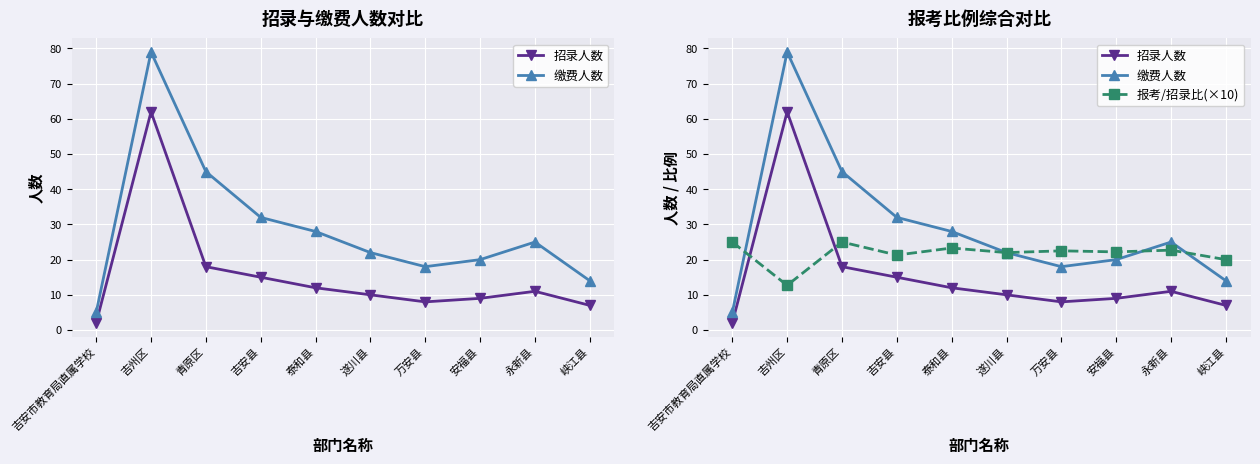

What is the value of the 缴费人数 point at the 7th from the left?

18.0